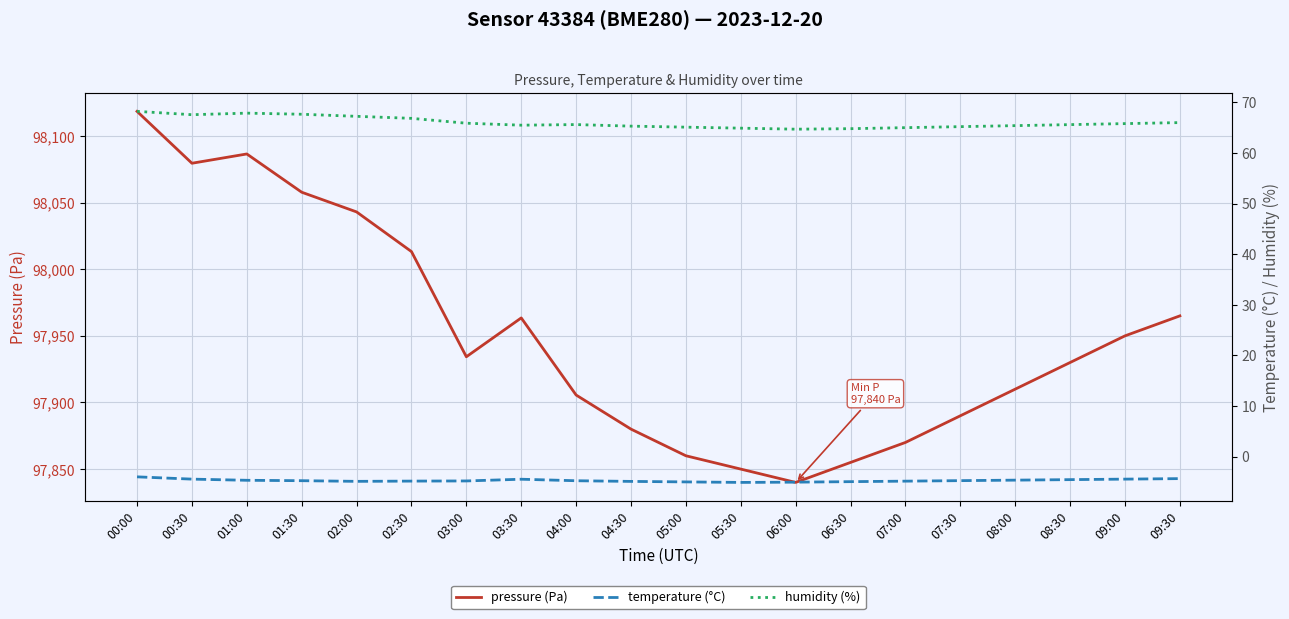

Is this an area chart (filled region under the line)?

No